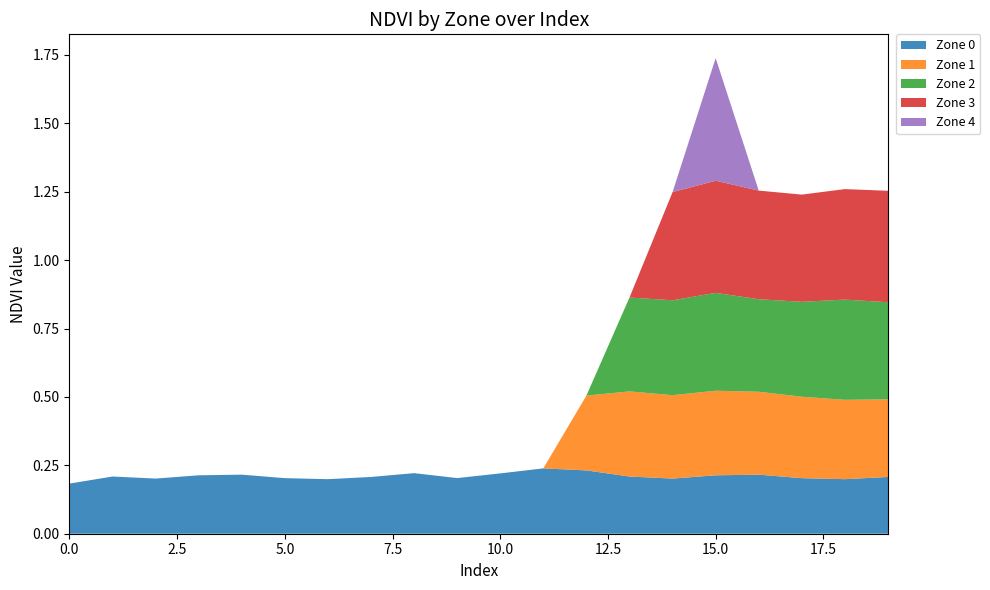

Reading right to left, extract all data points from this chart.

Zone 0: 0.2	0.2	0.2	0.2	0.2	0.2	0.2	0.2	0.2	0.2	0.2	0.2	0.2	0.2	0.2	0.2	0.2	0.2	0.2	0.2
Zone 1: 0.3	0.3	0.3	0.3	0.3	0.3	0.3	0.3	0.0	0.0	0.0	0.0	0.0	0.0	0.0	0.0	0.0	0.0	0.0	0.0
Zone 2: 0.4	0.4	0.3	0.3	0.4	0.3	0.3	0.0	0.0	0.0	0.0	0.0	0.0	0.0	0.0	0.0	0.0	0.0	0.0	0.0
Zone 3: 0.4	0.4	0.4	0.4	0.4	0.4	0.0	0.0	0.0	0.0	0.0	0.0	0.0	0.0	0.0	0.0	0.0	0.0	0.0	0.0
Zone 4: 0.0	0.0	0.0	0.0	0.4	0.0	0.0	0.0	0.0	0.0	0.0	0.0	0.0	0.0	0.0	0.0	0.0	0.0	0.0	0.0